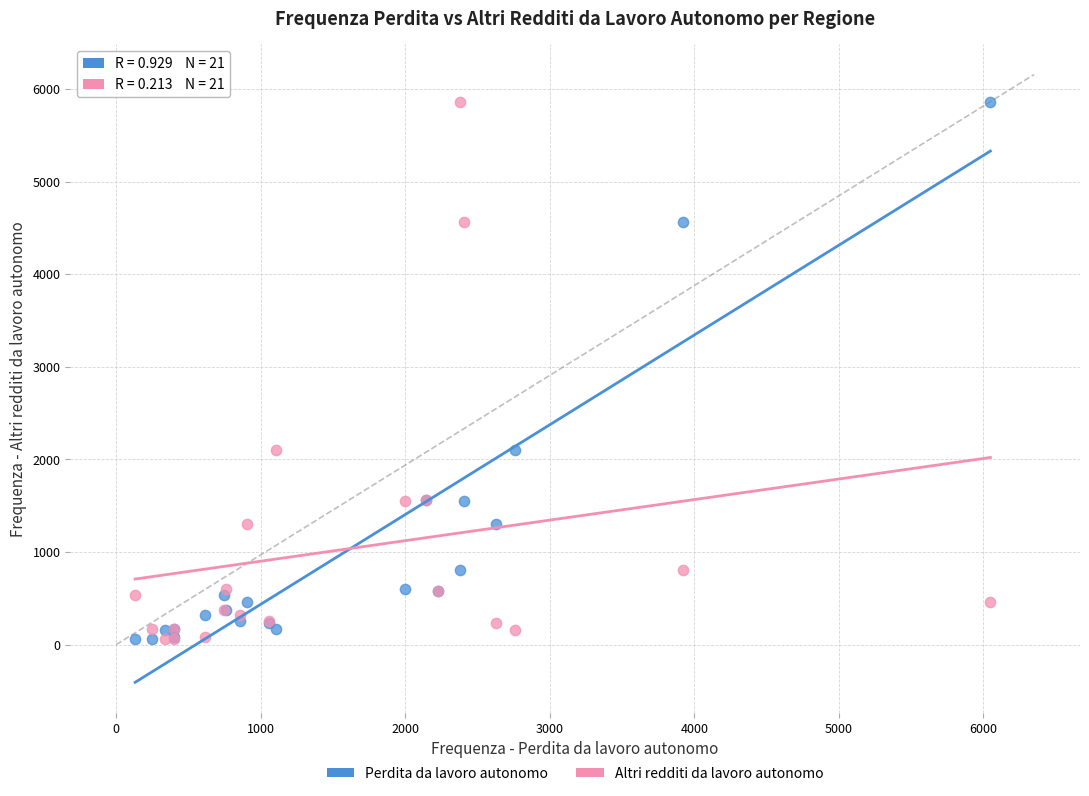

What are all the series names shown in the legend?

Perdita da lavoro autonomo, Altri redditi da lavoro autonomo